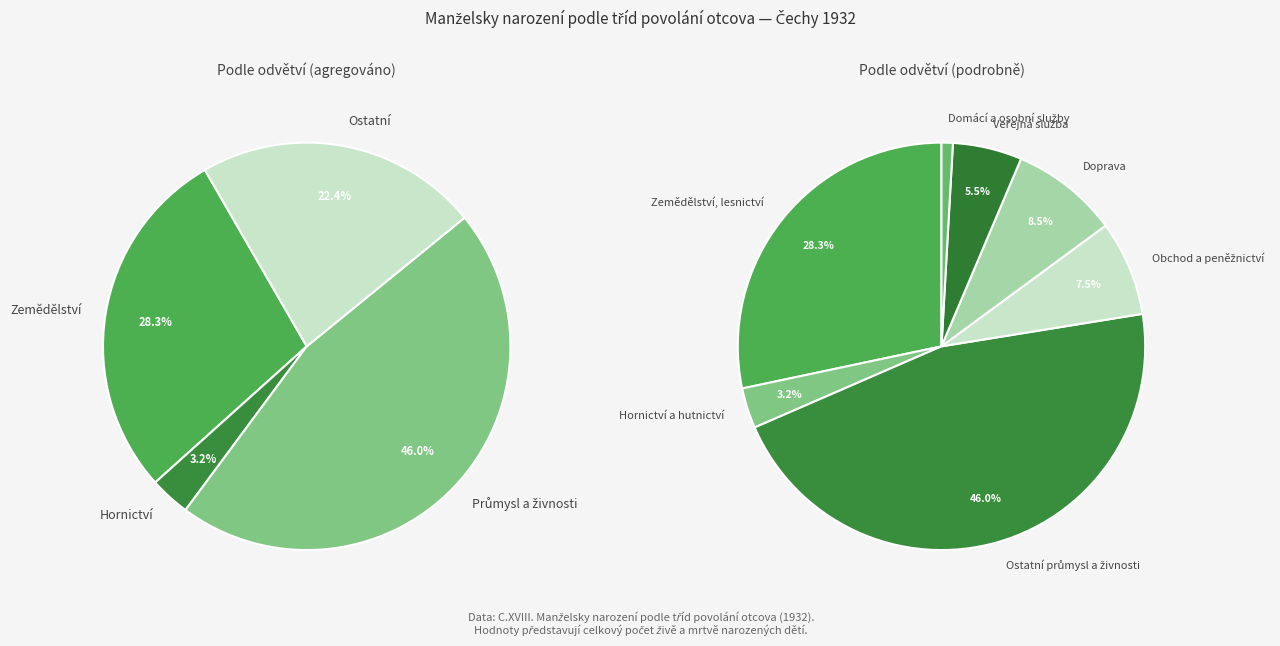

How many slices are in this pie chart?

7